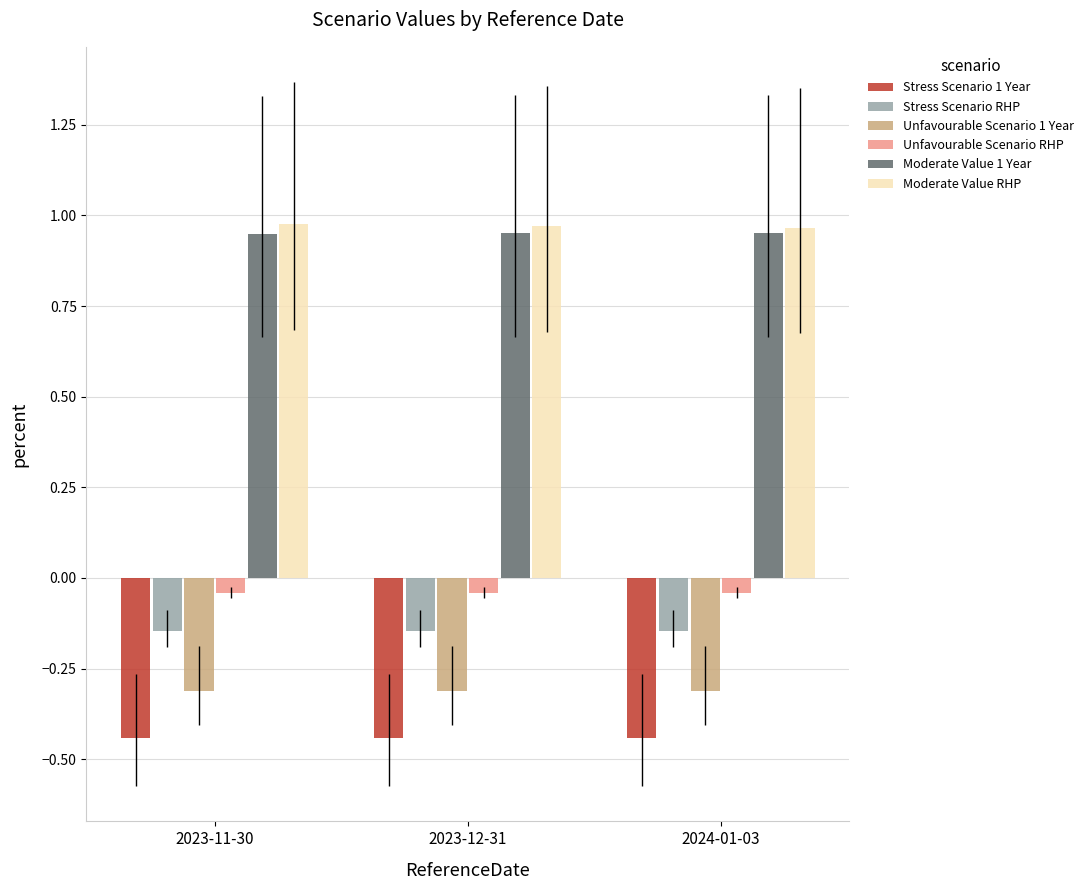

Is it true that Moderate Value RHP equals 0.6 at 2024-01-03?

False